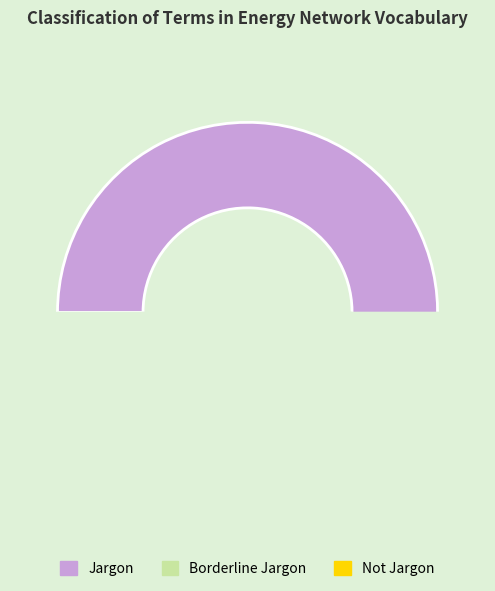

Approximately how many times larger is the value at Jargon compared to Not Jargon?

9.0